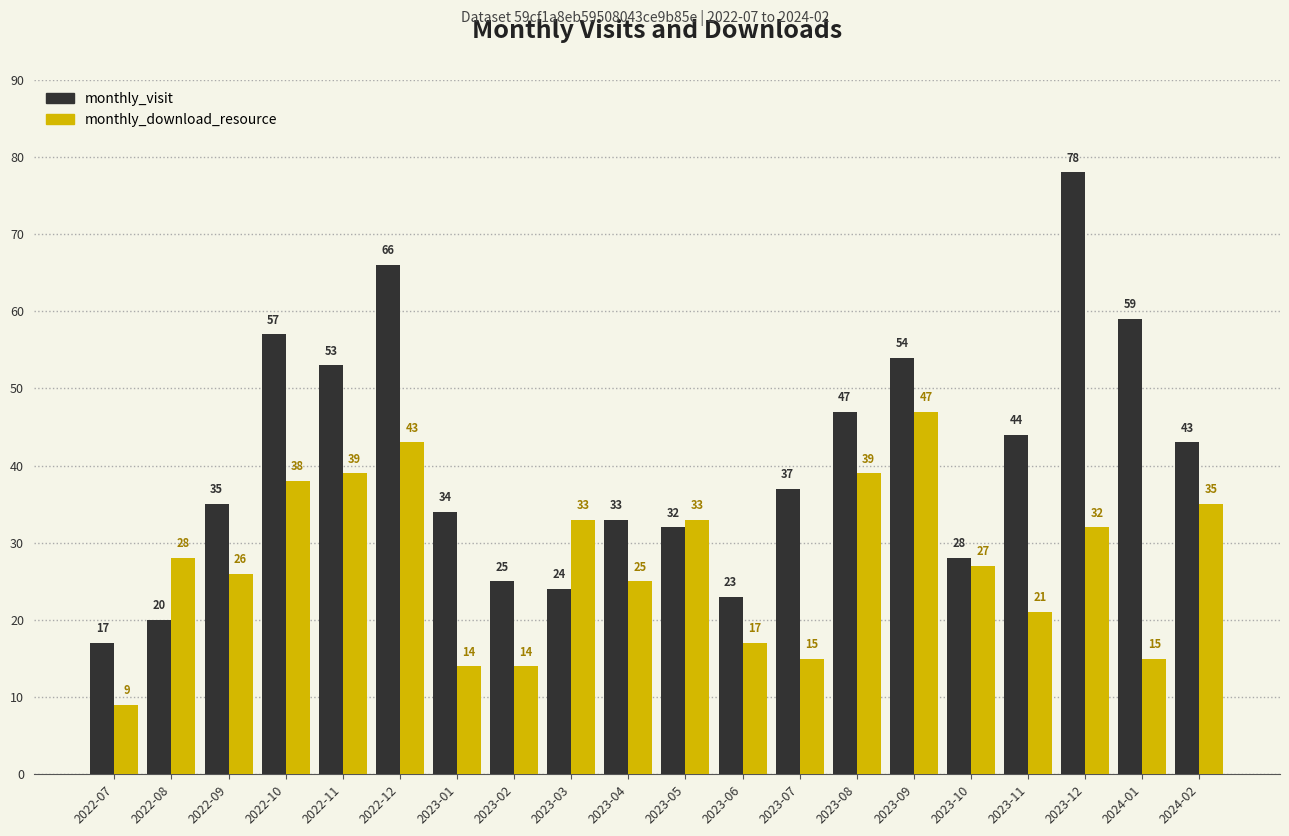

Which series has the largest range (max minus min)?

monthly_visit